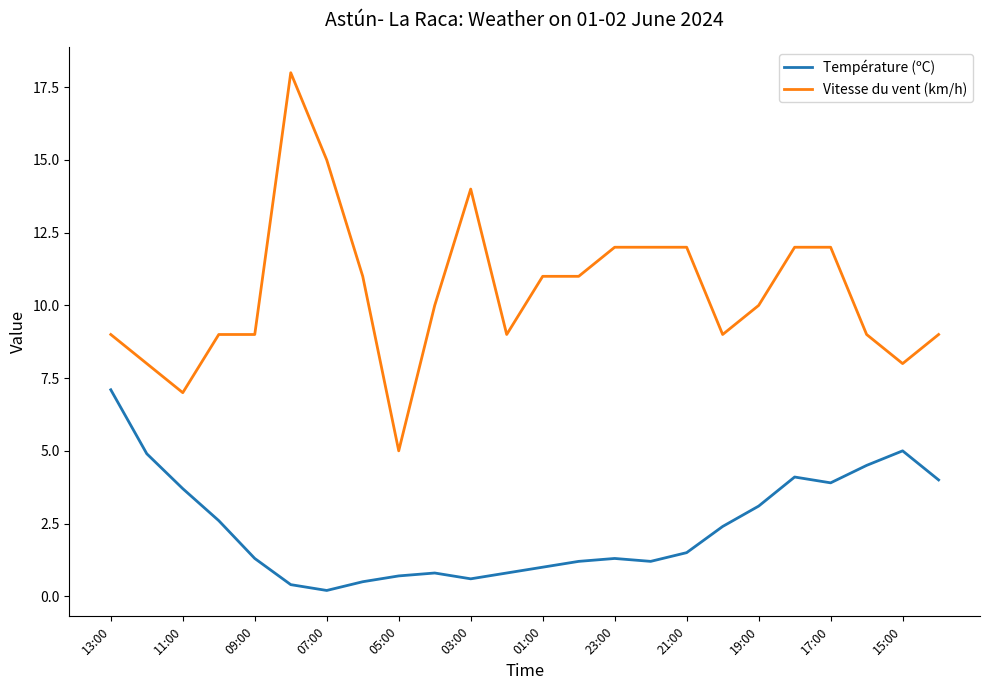

Does the chart have visible grid lines?

No